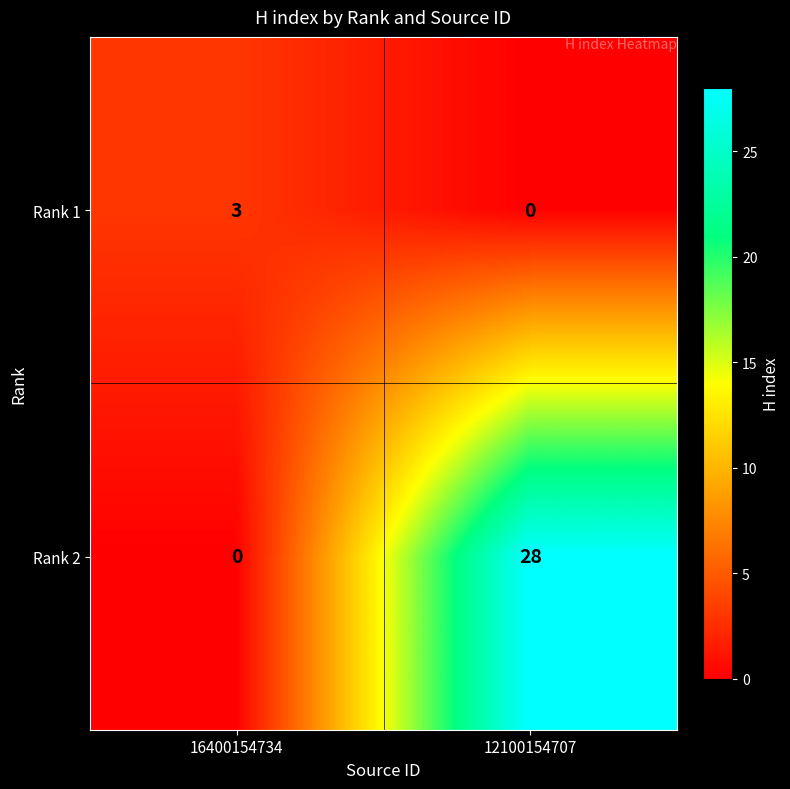

What is the sum of all Rank 1 values?

3